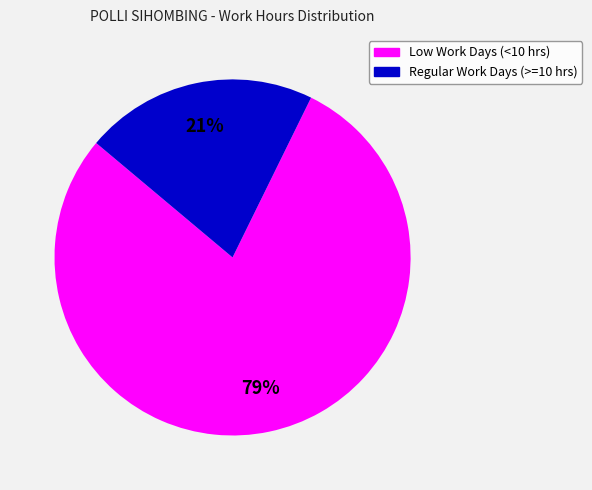

To the nearest percent, what is the average slice percentage?

50%